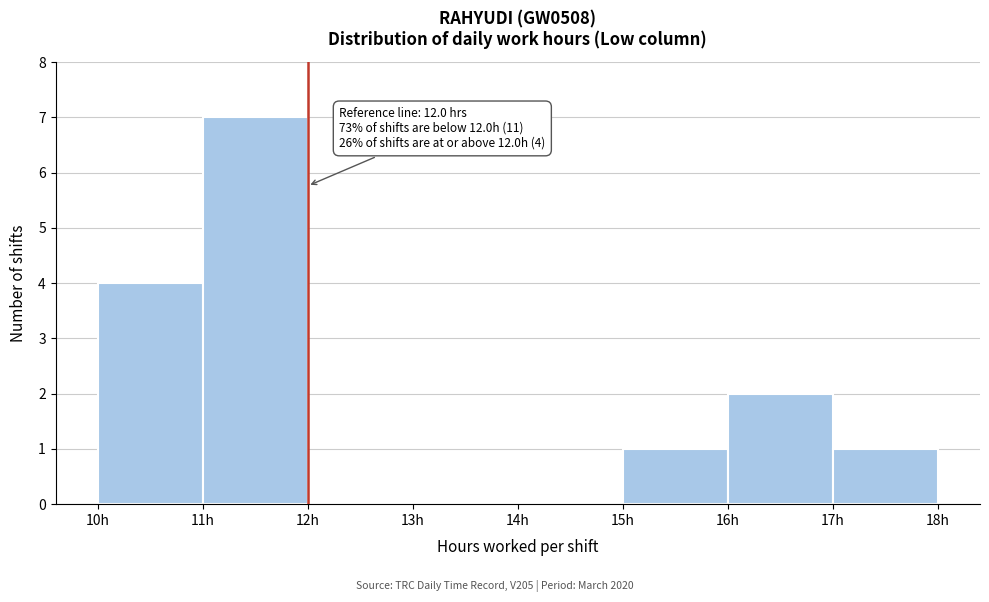

Which range on the x-axis has the tallest bar?

11 to 12